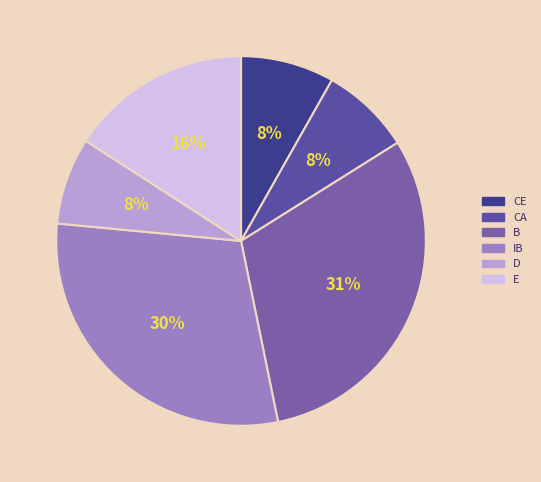

What is the largest slice in the pie chart?

B